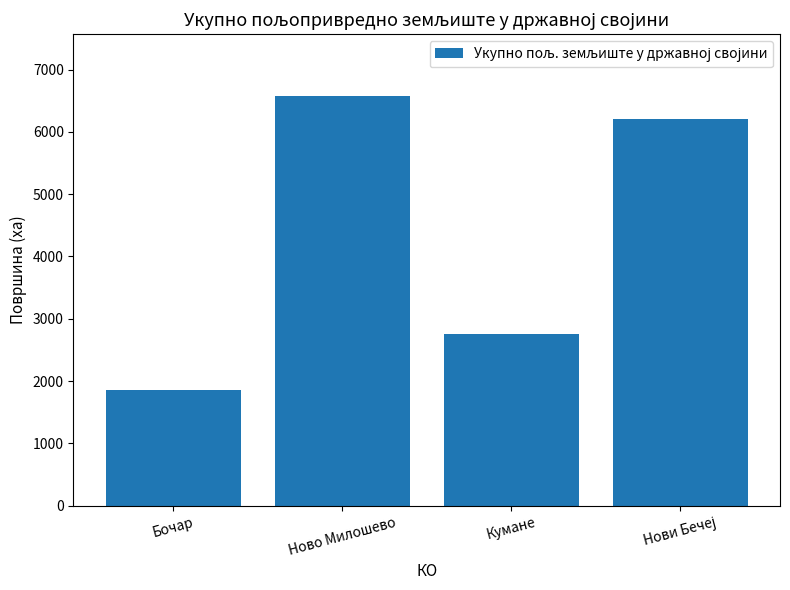

The value at Бочар is 1861.1. True or false?

True